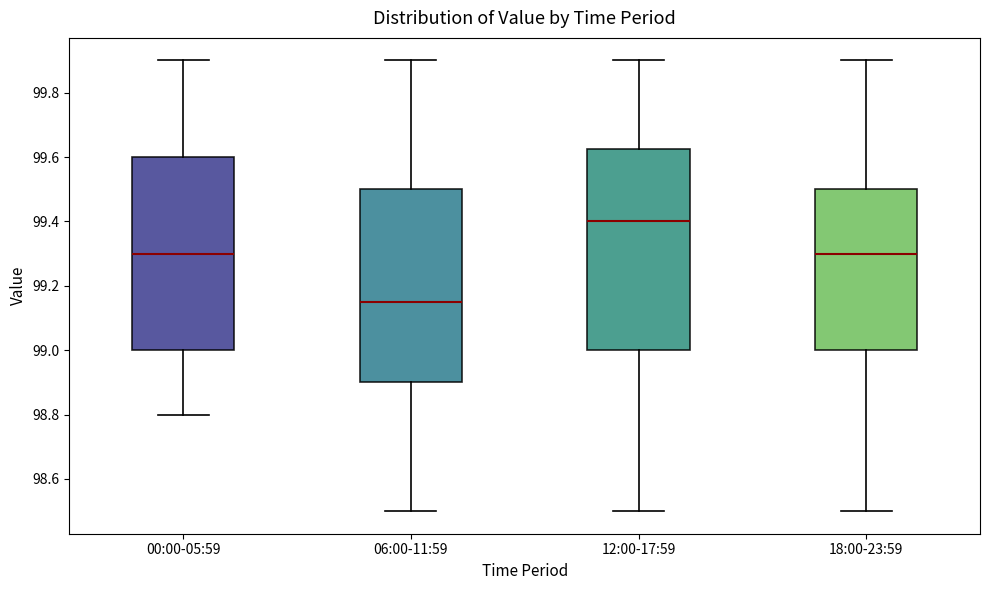

Comparing the boxes themselves (not the whiskers), which one is the tallest?

12:00-17:59